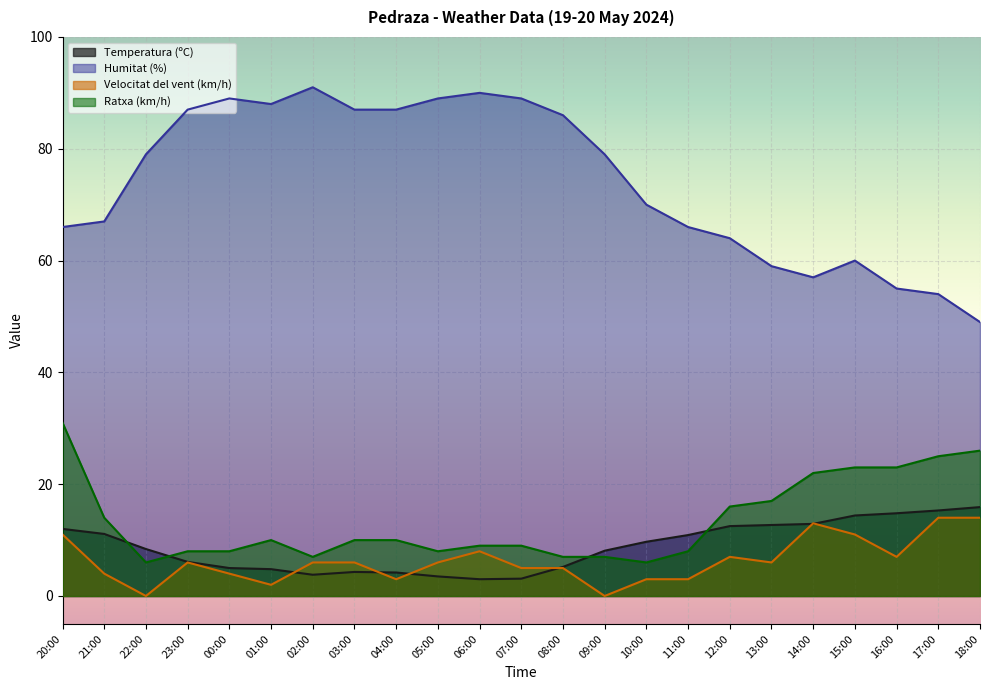

What is the value of the Temperatura (ºC) point at the 15th from the left?

9.7